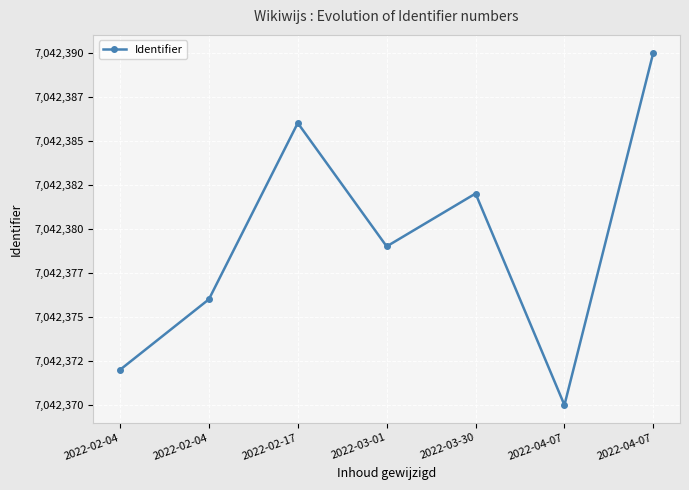

List the labels in order of value, largest first.

2022-04-07, 2022-02-17, 2022-03-30, 2022-03-01, 2022-02-04, 2022-02-04, 2022-04-07